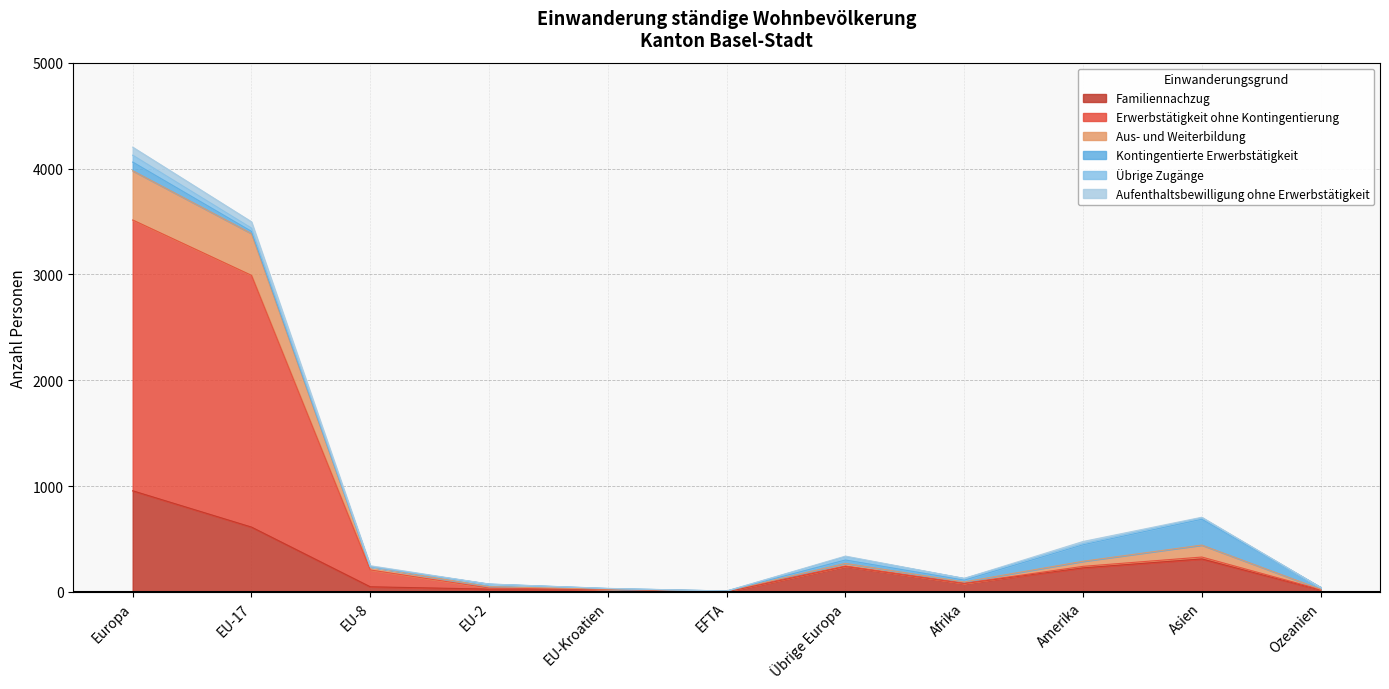

True or false: Aus- und Weiterbildung and Aufenthaltsbewilligung ohne Erwerbstätigkeit cross at least once.

False